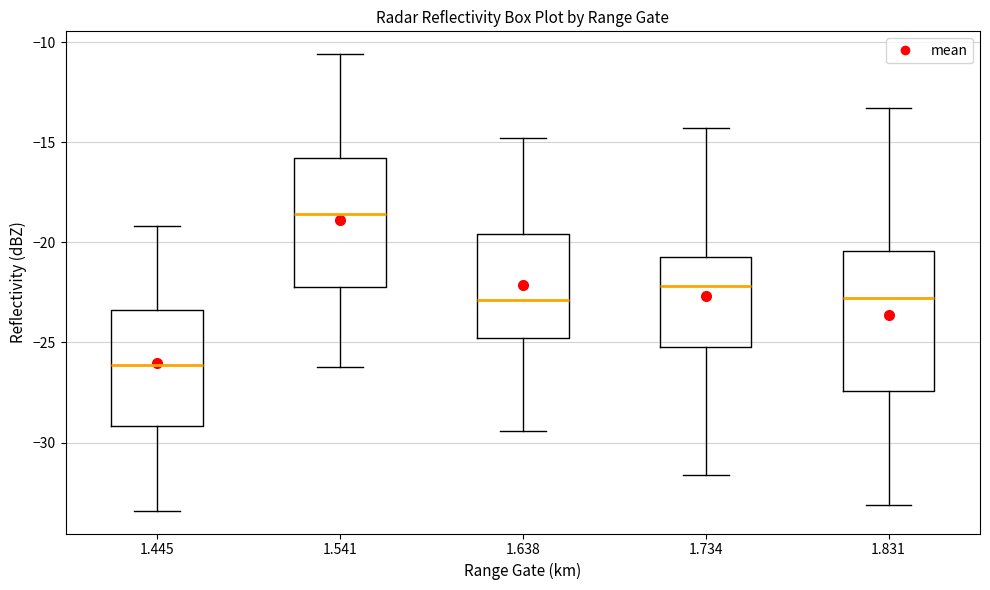

Where does the upper whisker of the box at x = 1.541 end on the y-axis? The values are not printed on the chart, so give them approximately, as read against the axis.

-10.5